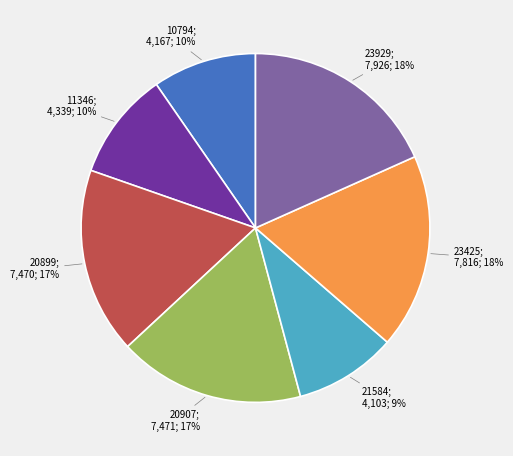

Is the sum of 23929; 7,926; 18% and 23425; 7,816; 18% greater than half?

No